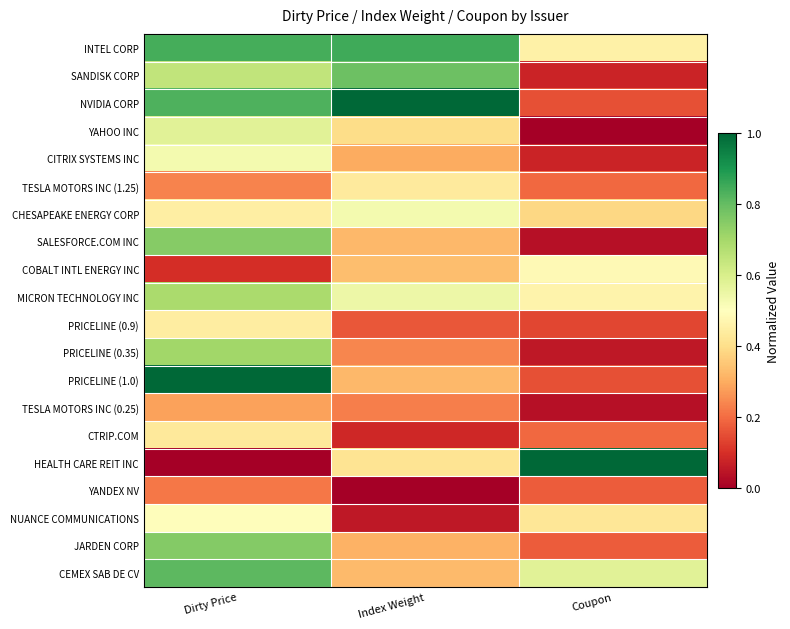

At which category does the chart reach its peak across all series?

Index Weight